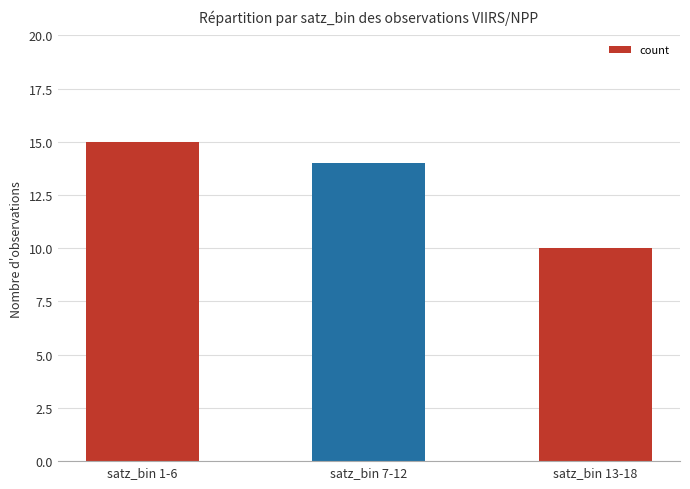

The chart shows a value of 4 at satz_bin 13-18. True or false?

False